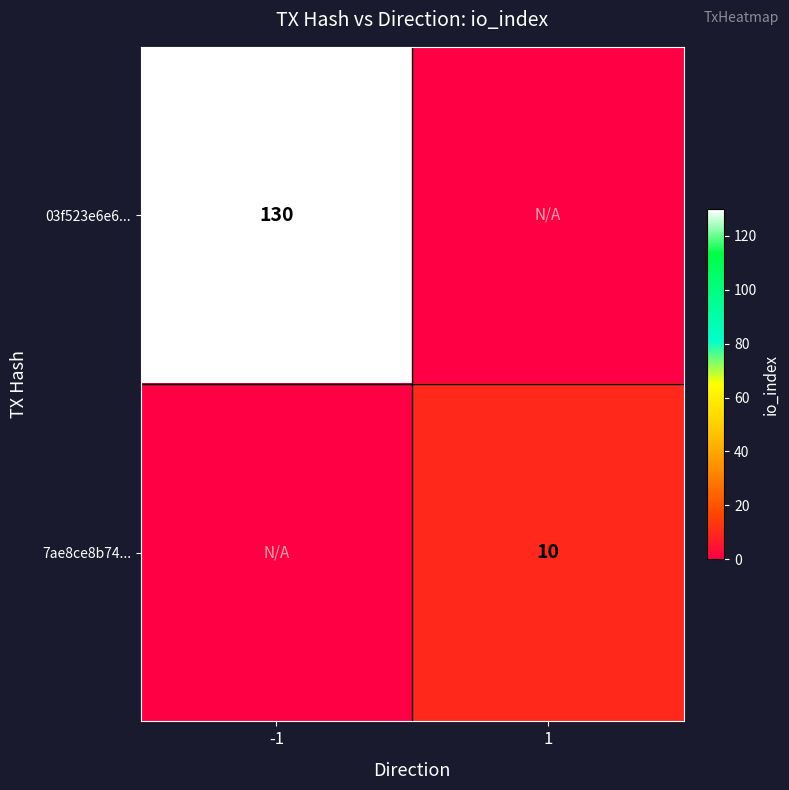

Is it true that 03f523e6e6... equals 190 at -1?

False